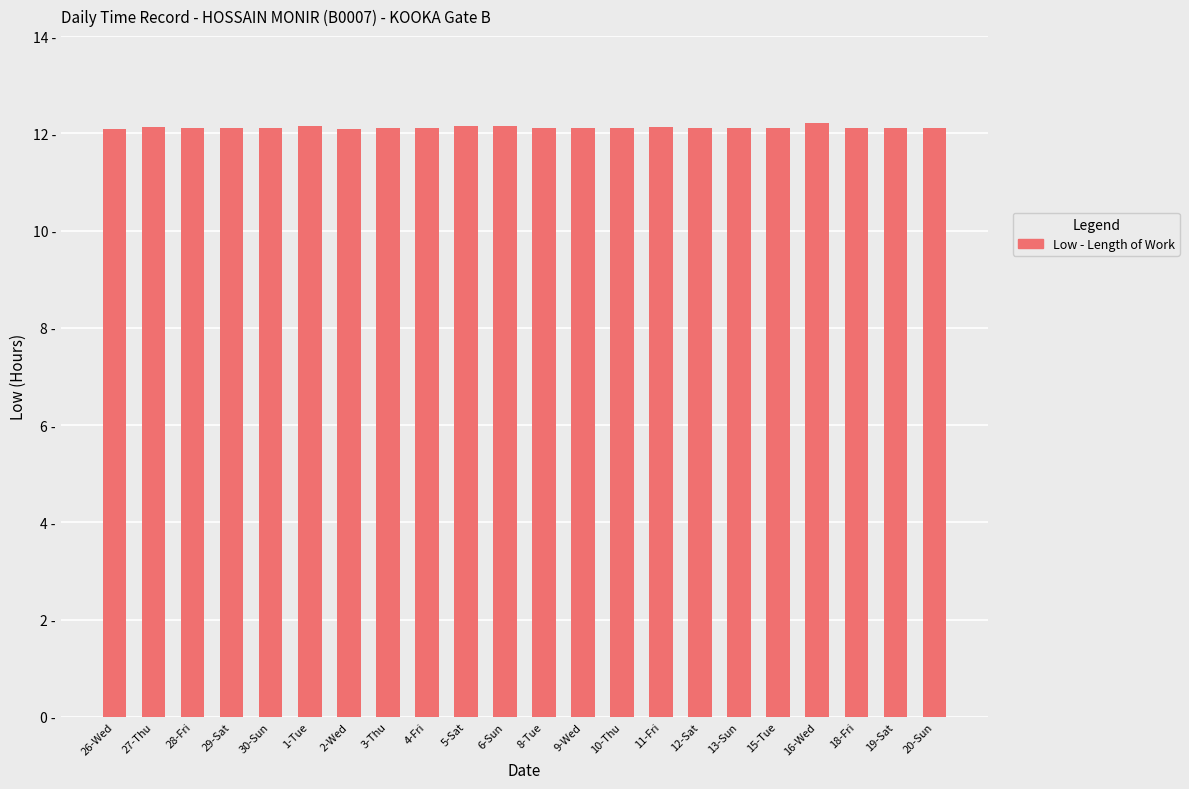

Are the bars horizontal?

No